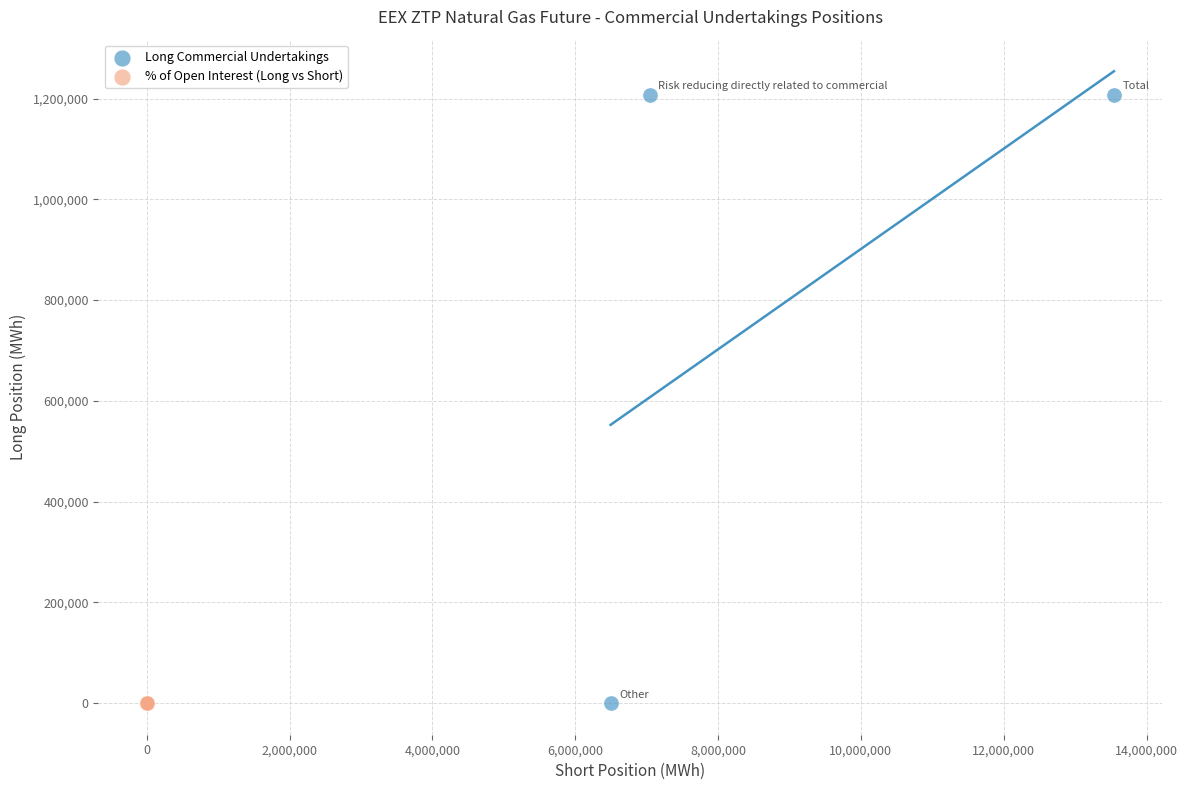

Which series has the largest Y range (max minus min)?

Long Commercial Undertakings